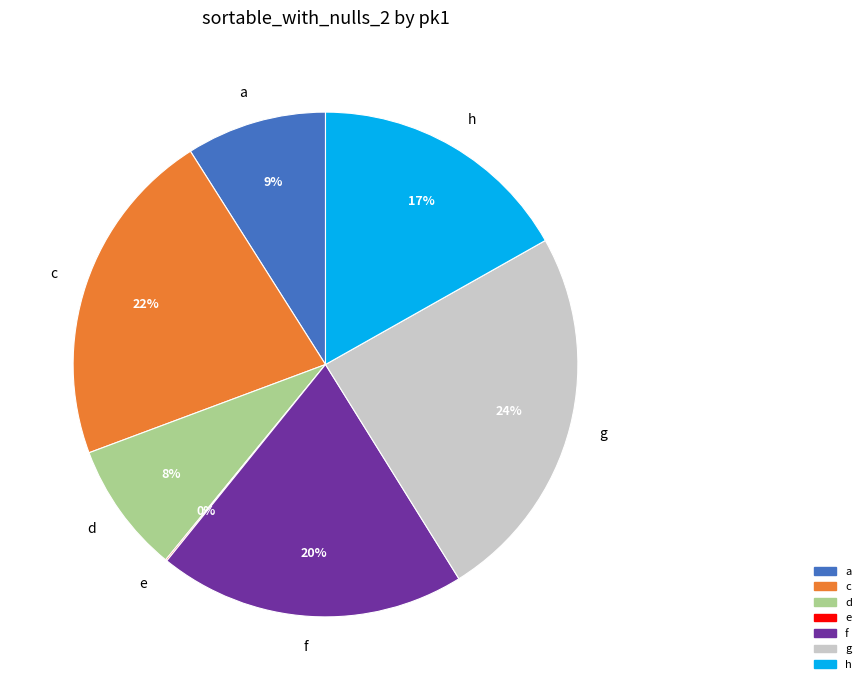

Is there any slice that represents more than half of the pie?

No